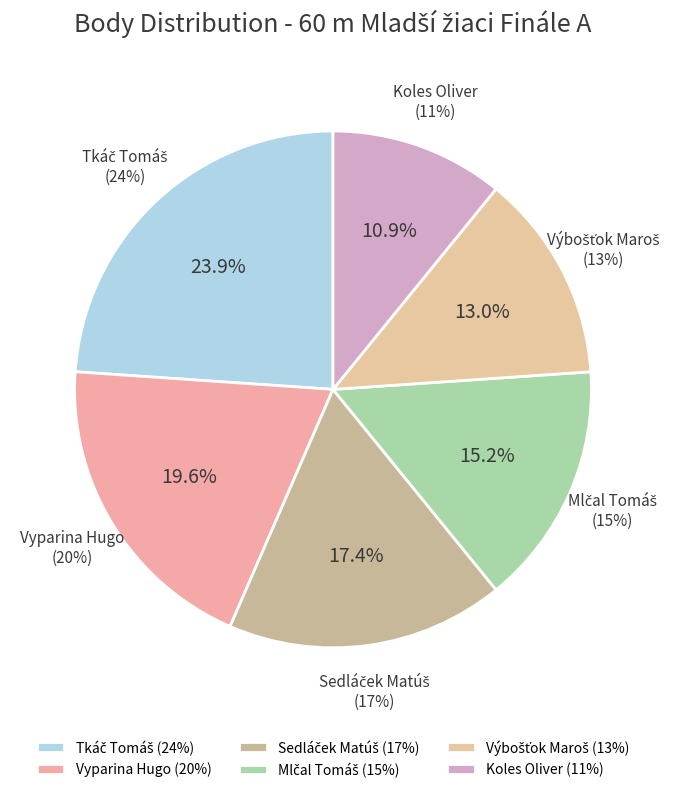

What percentage is NOT represented by Sedláček Matúš?

82.6%